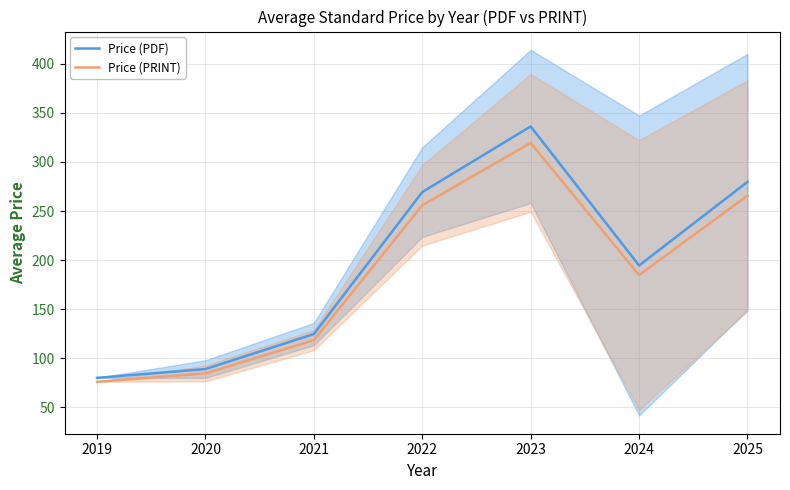

Which label corresponds to the smallest value in the chart?

2019